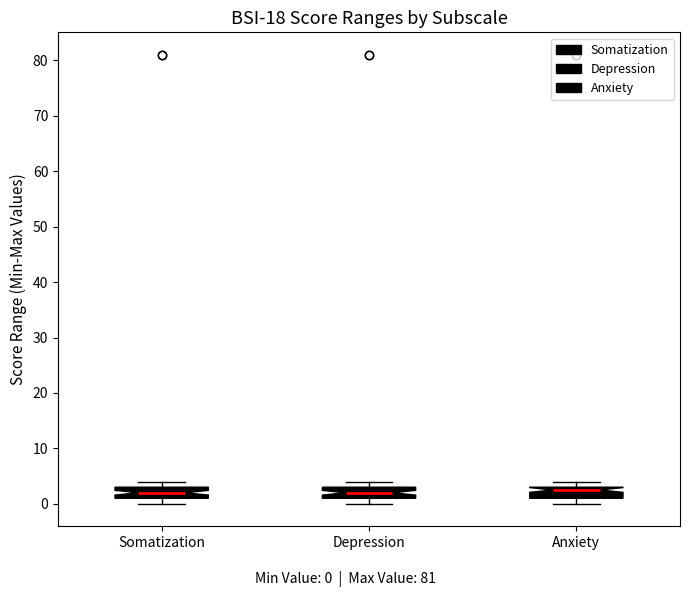

Where is the lower edge of the box for Anxiety on the y-axis? The values are not printed on the chart, so give them approximately, as read against the axis.

1